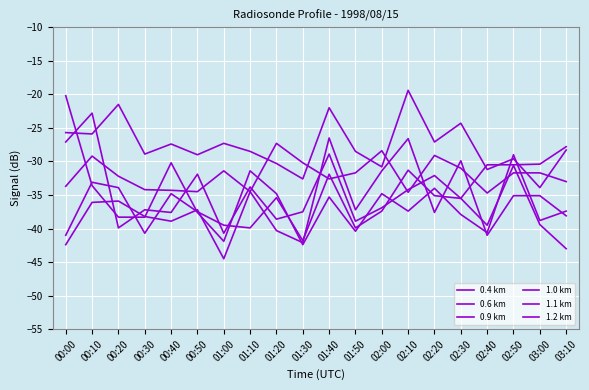

At which category is the sum across all series the highest?

01:40